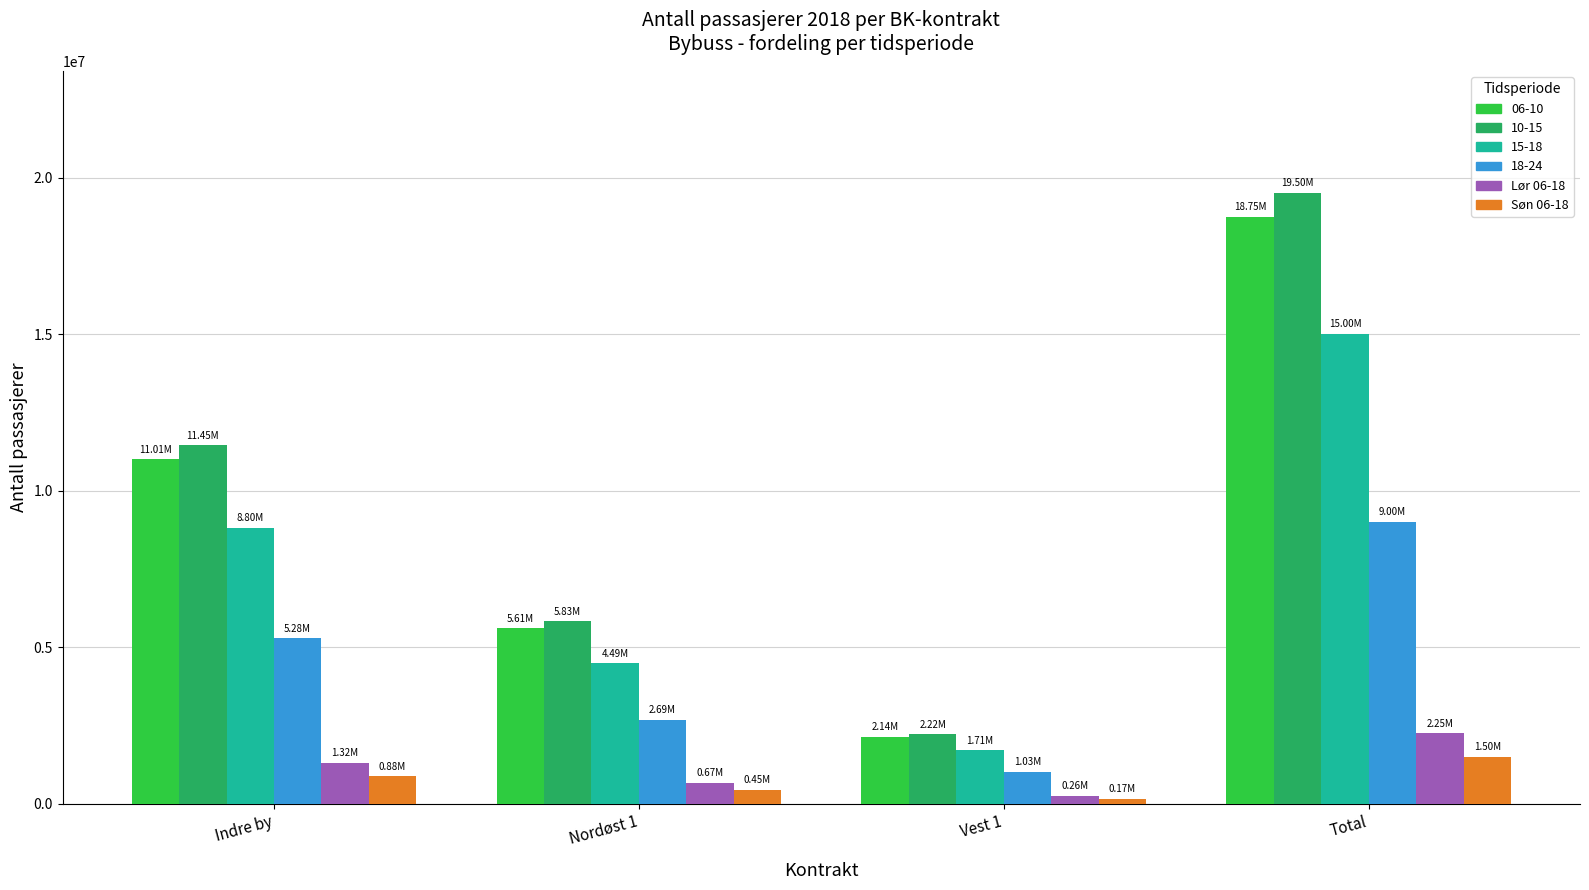

What position from the left is Vest 1?

3